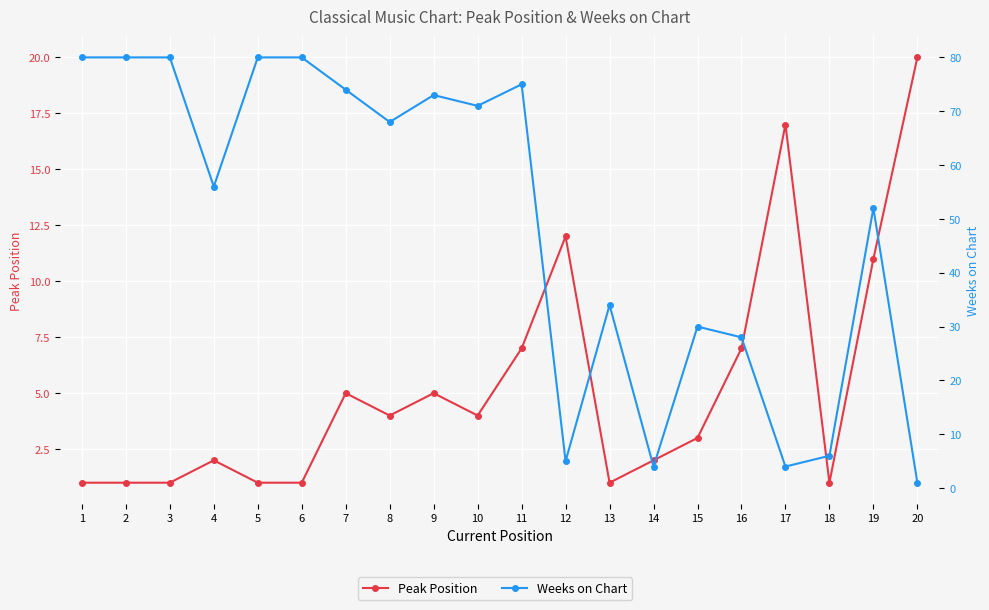

What is the difference between the second highest and second lowest values in the Peak Position series?

16